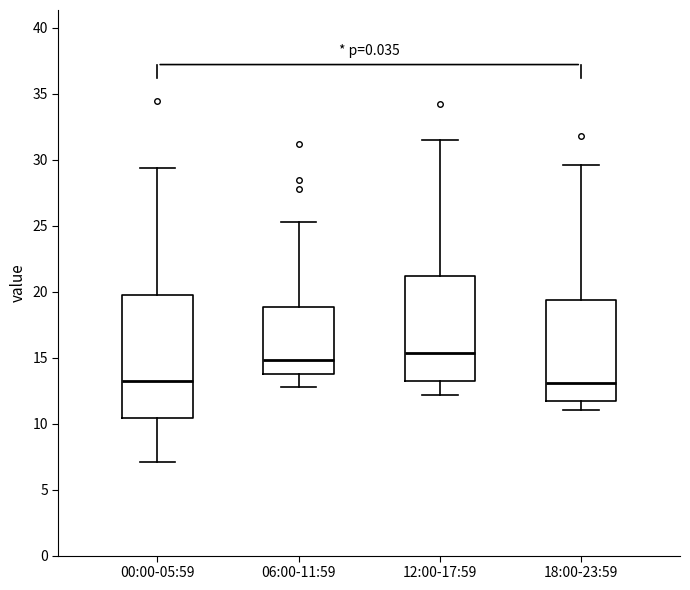

Where does the lower whisker of the box for 12:00-17:59 end on the y-axis? The values are not printed on the chart, so give them approximately, as read against the axis.

12.0